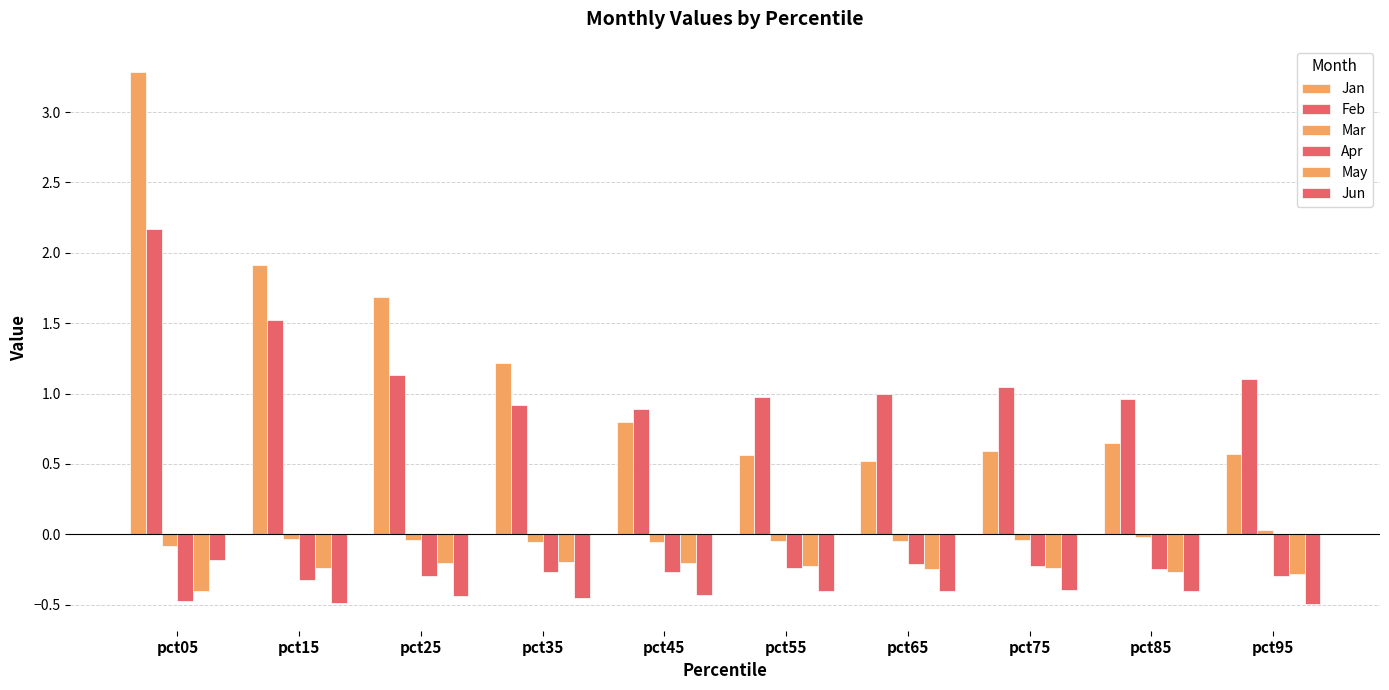

Does the chart contain any negative values?

Yes